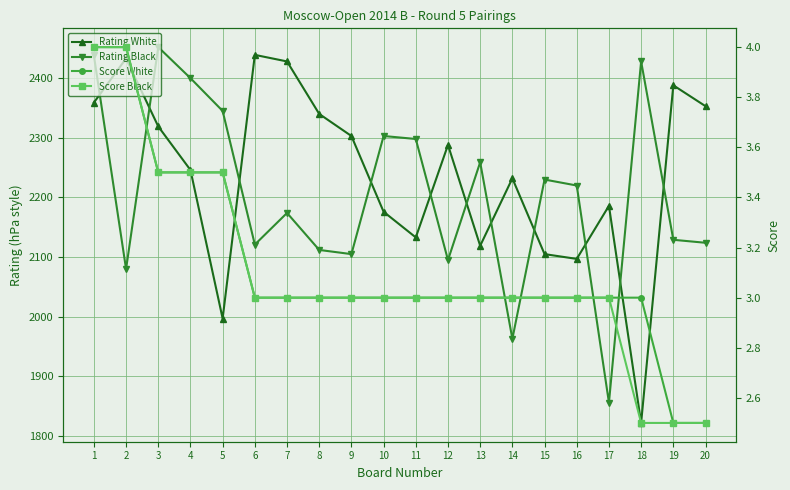

True or false: Score Black and Rating Black cross at least once.

False